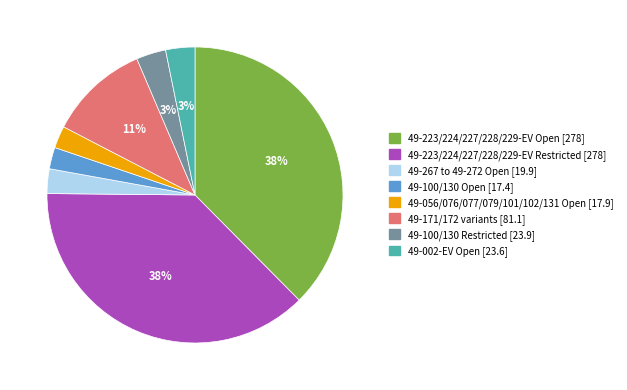

To the nearest percent, what is the average slice percentage?

12%